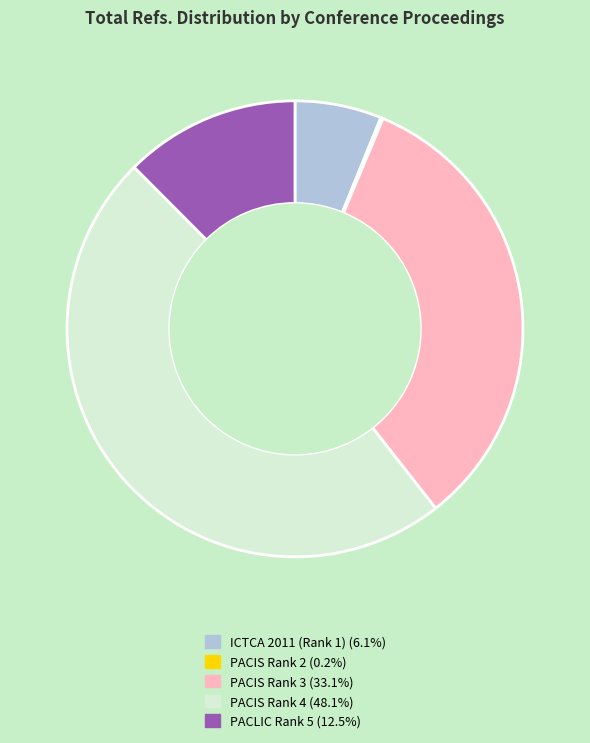

Does ICTCA 2011 (Rank 1) represent more than half of the total?

No